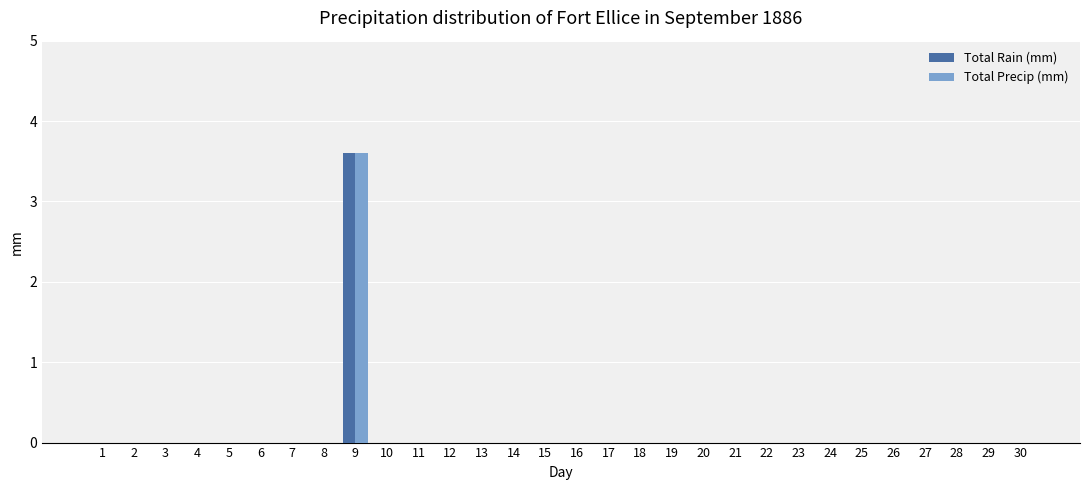

Is it true that Total Rain (mm) equals 0.0 at 16?

True